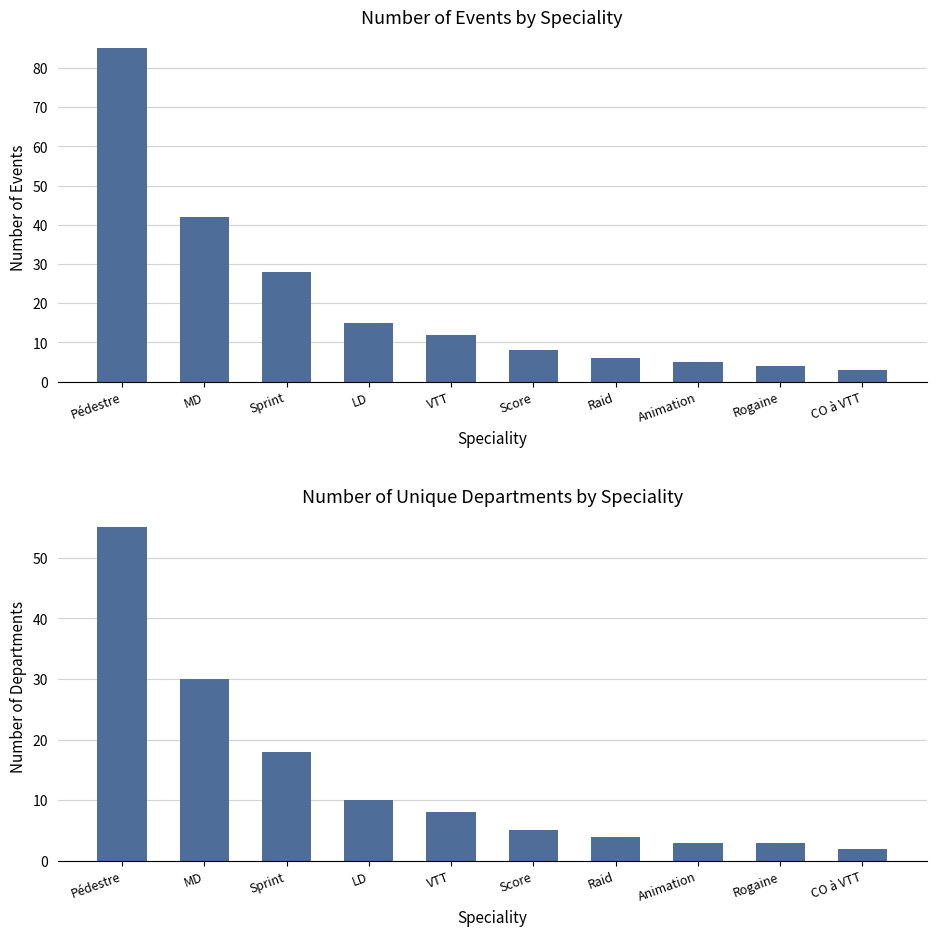

Reading left to right, transcribe all the data shown in this chart.

Count: Pédestre=85	MD=42	Sprint=28	LD=15	VTT=12	Score=8	Raid=6	Animation=5	Rogaine=4	CO à VTT=3
Unique Departments: Pédestre=55	MD=30	Sprint=18	LD=10	VTT=8	Score=5	Raid=4	Animation=3	Rogaine=3	CO à VTT=2